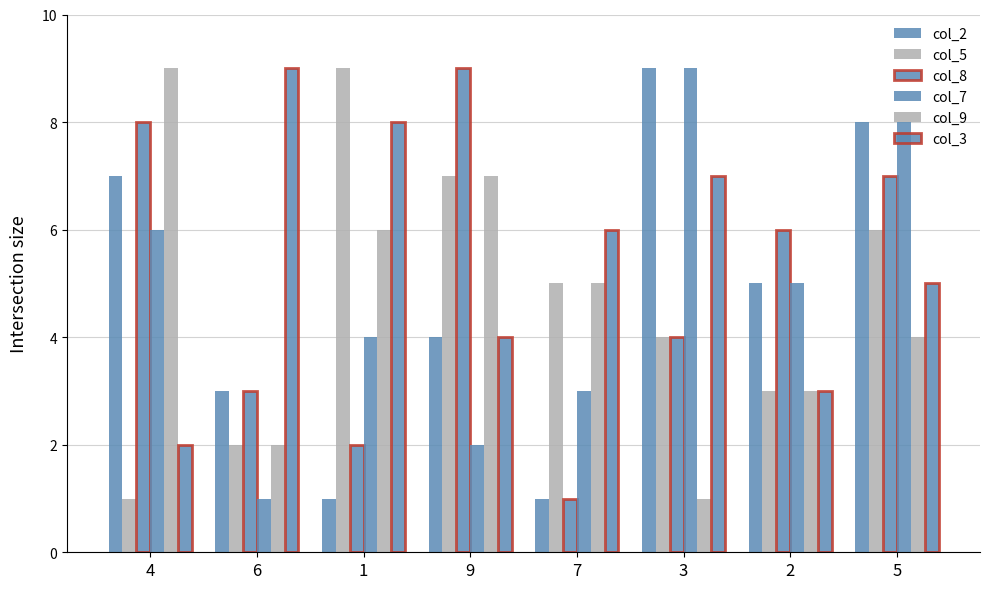

Is the value of col_8 at 1 greater than the value of col_7 at 2?

No